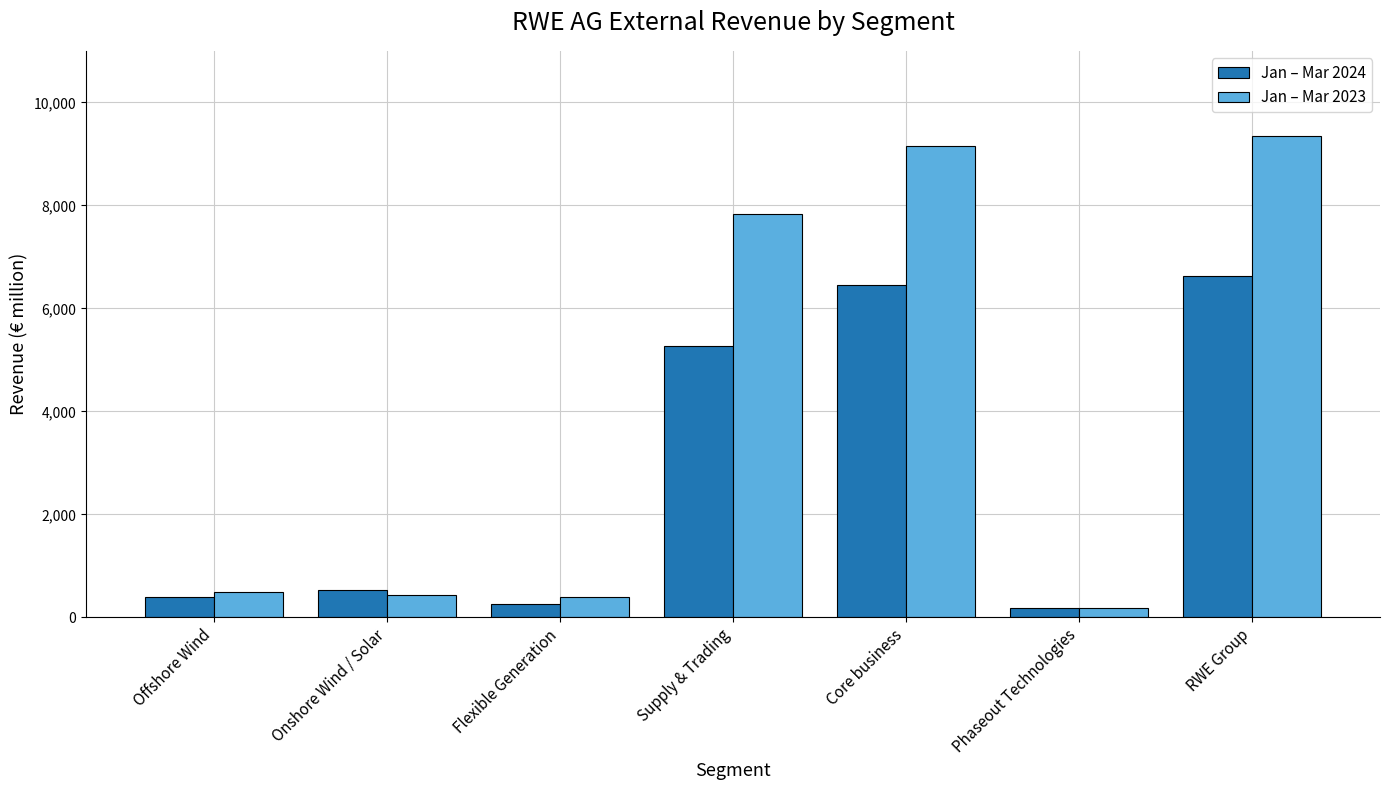

Where is Jan – Mar 2023 nearest to the value 4762?

Supply & Trading